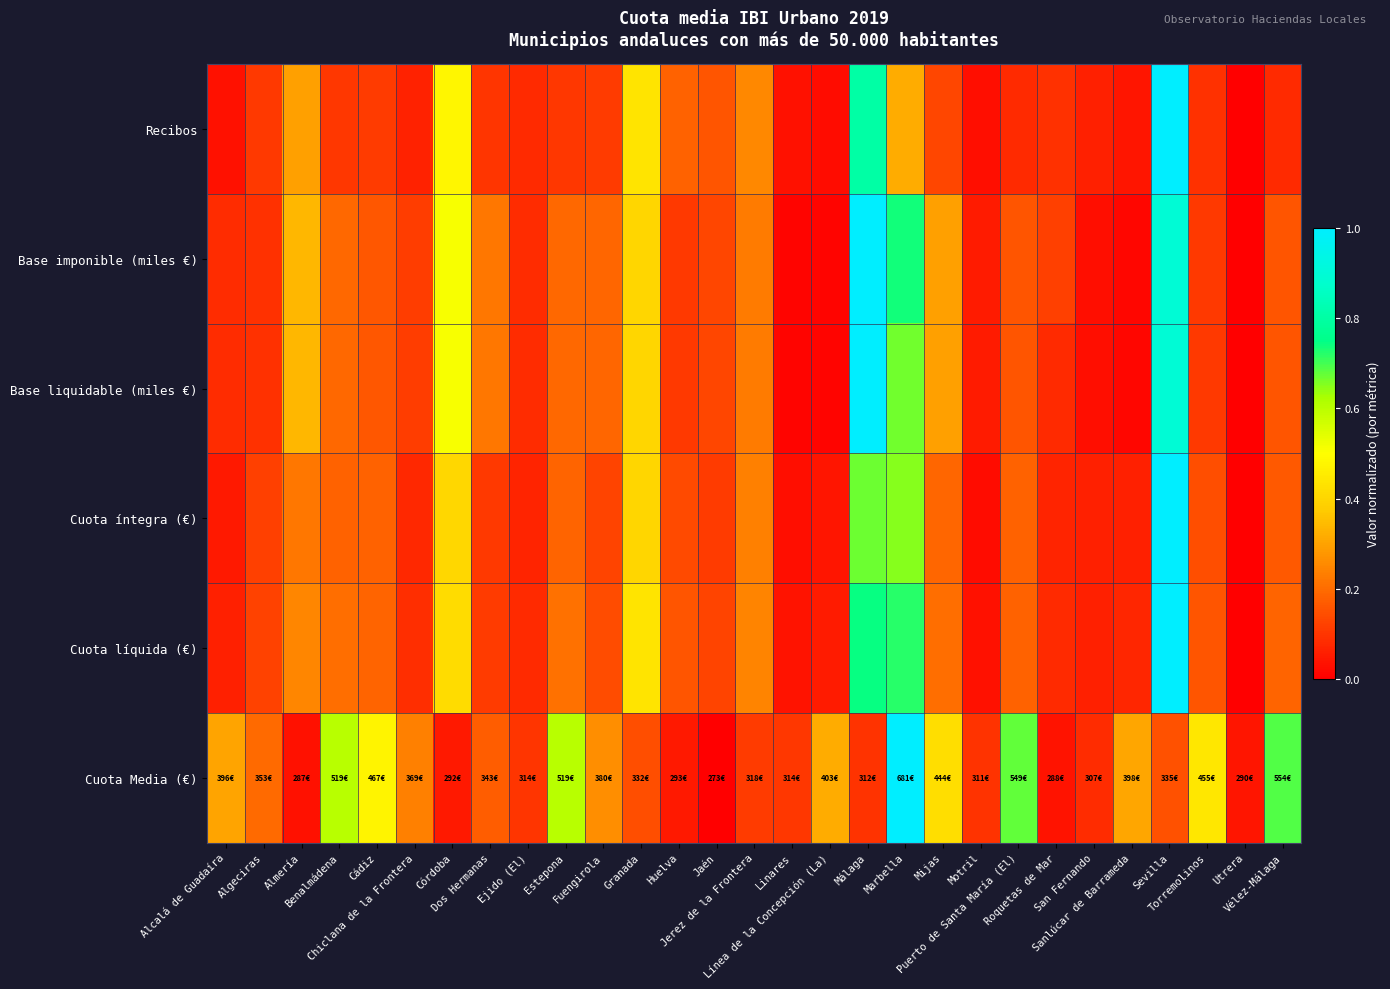

Between Linares and Almería, which is larger?

Almería